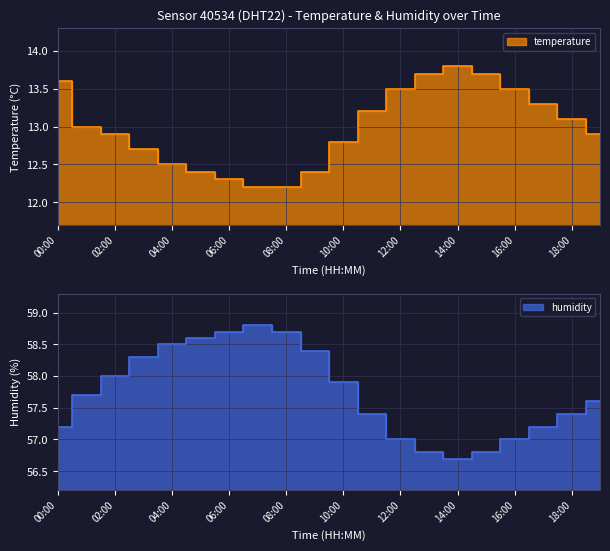

At how many categories does at least one series exceed 28?

20